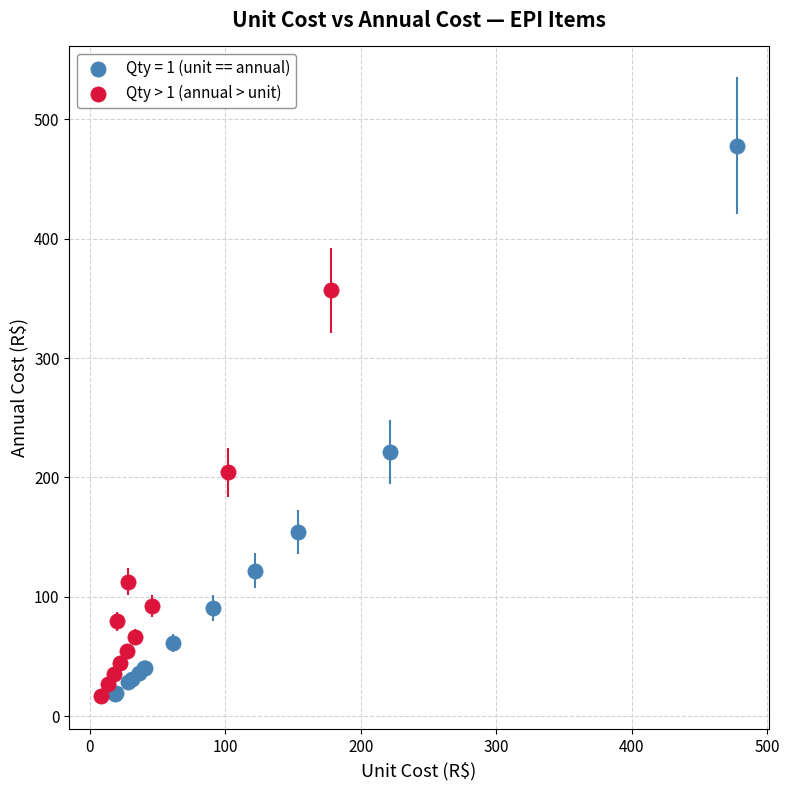

Which series has the largest Y range (max minus min)?

Qty = 1 (unit == annual)